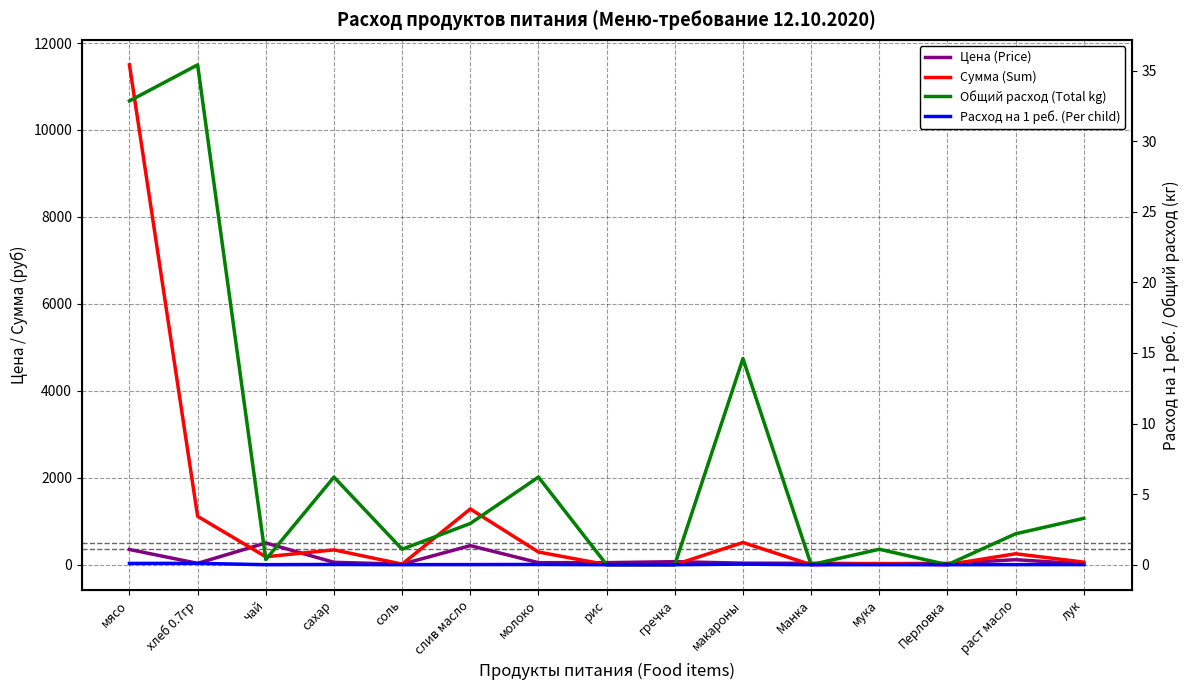

What is the sum of all Сумма (Sum) values?

15568.6